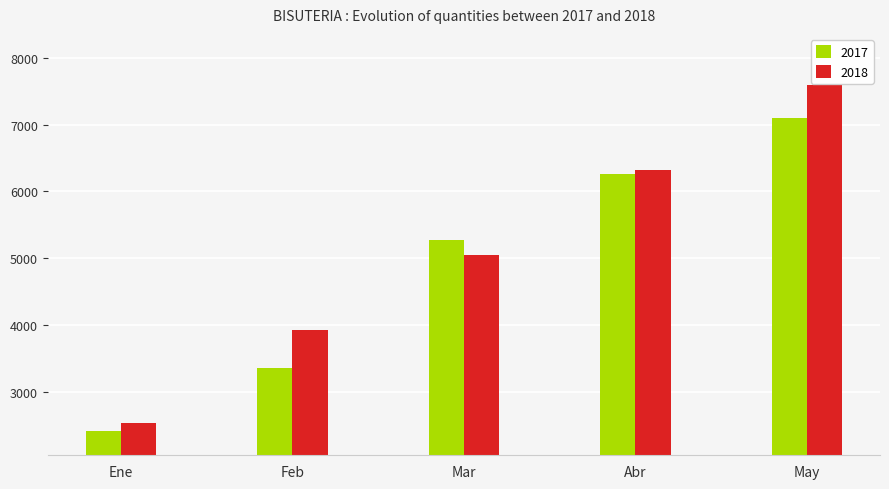

Between Ene and May, which series saw the biggest shift?

2018